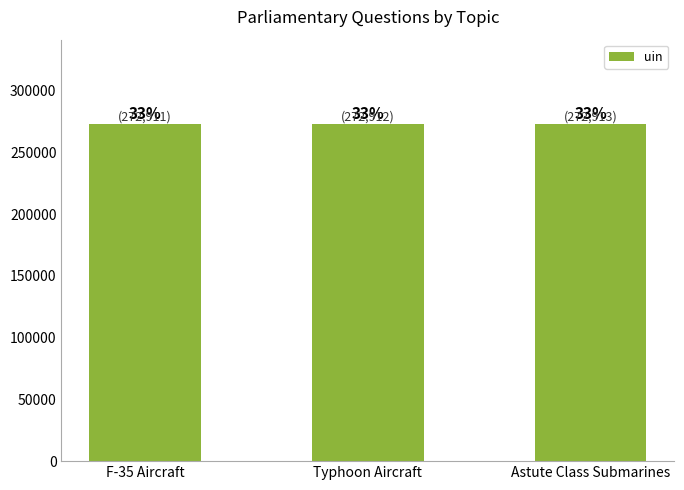

Reading left to right, extract all data points from this chart.

272911	272912	272913